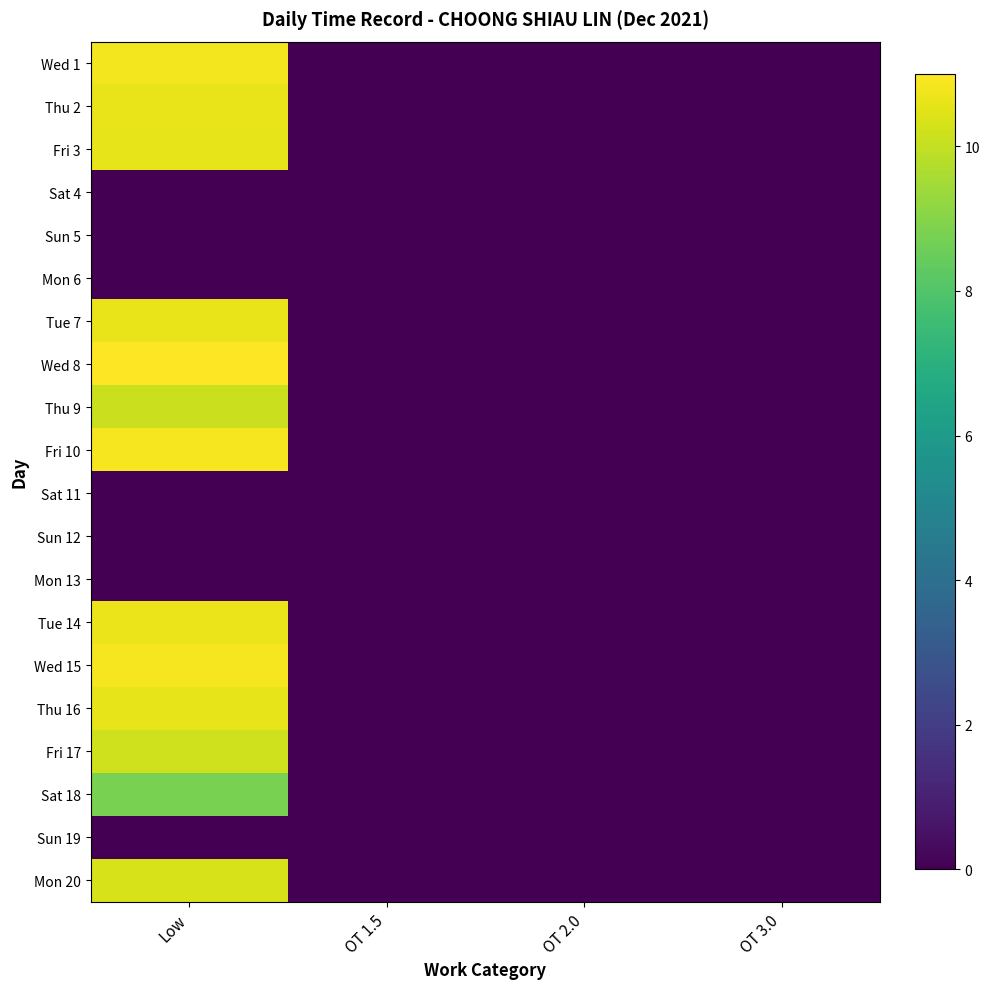

At which category is the sum across all series the highest?

Low